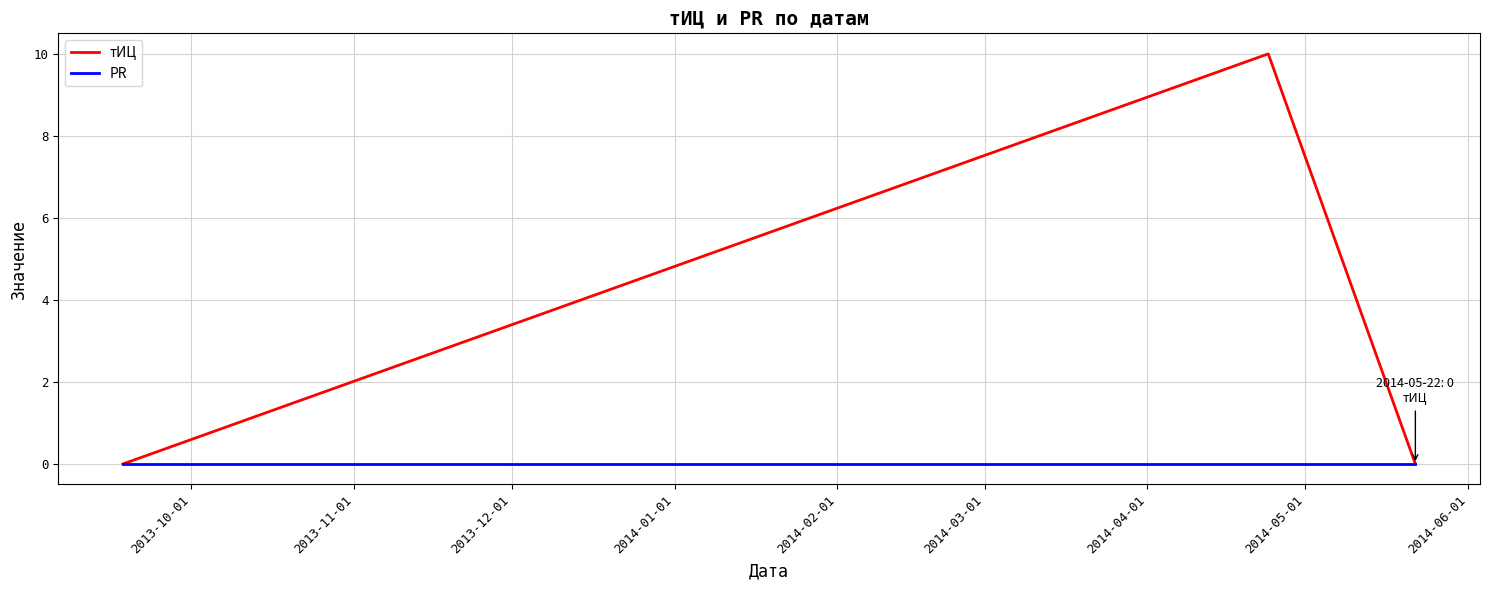

Rank the series by their maximum value, from lowest to highest.

PR, тИЦ